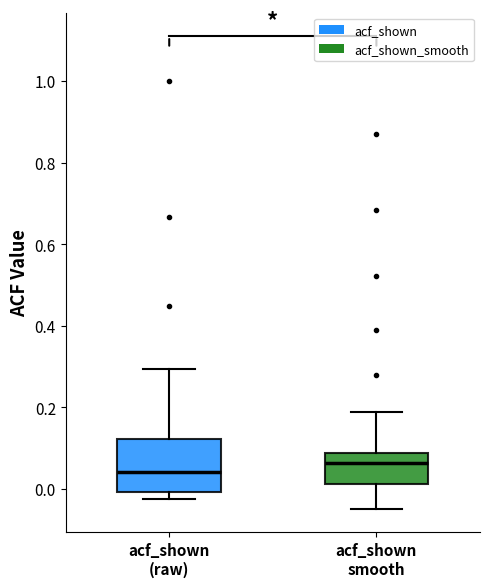

Reading left to right, read every box against the y-axis: the position of its median line, the range the box covers, and the ends of its whiskers. The values are not printed on the chart, so give them approximately, as read against the axis.

acf_shown (raw): median 0.04, box 0.00 to 0.12, whiskers -0.02 to 0.30
acf_shown smooth: median 0.06, box 0.02 to 0.08, whiskers -0.04 to 0.18